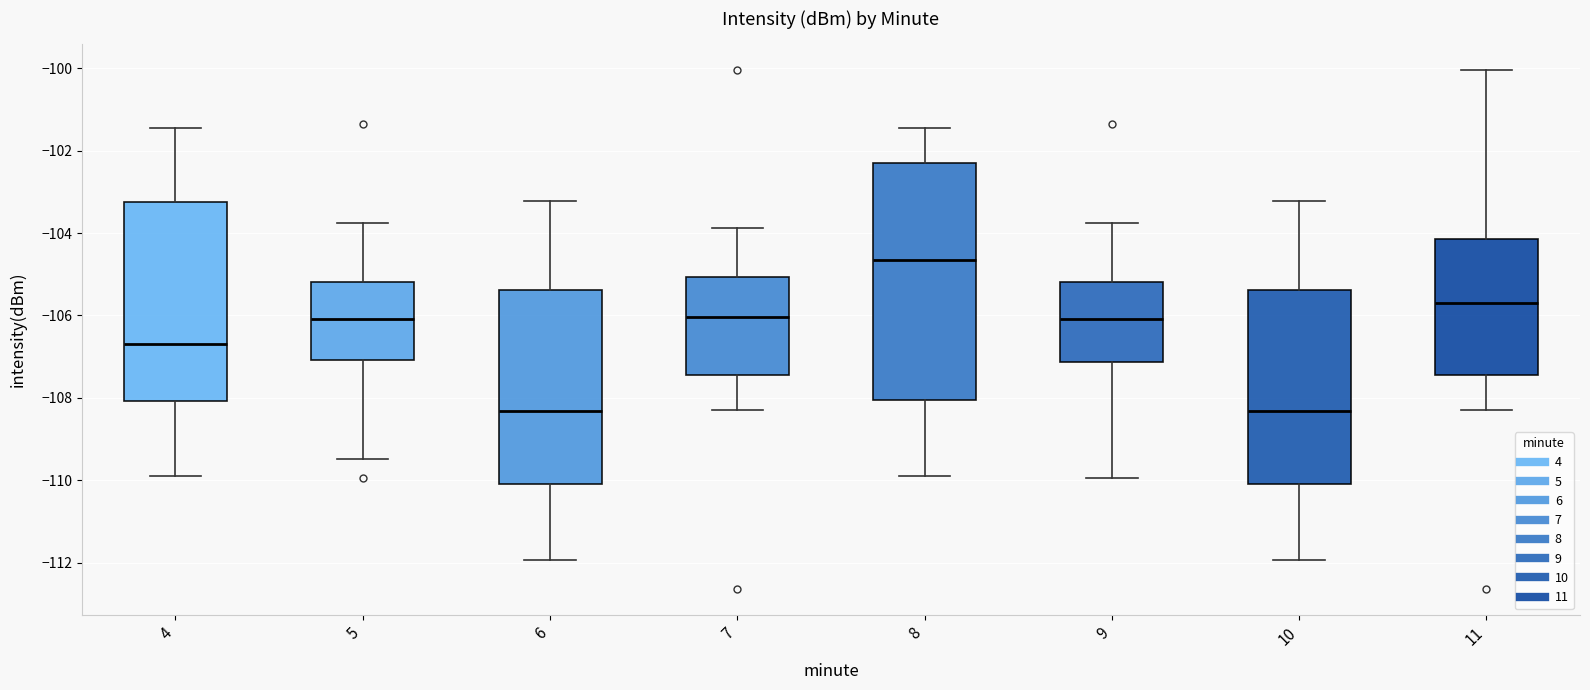

Where does the lower whisker of the box at x = 4 end on the y-axis? The values are not printed on the chart, so give them approximately, as read against the axis.

-109.8